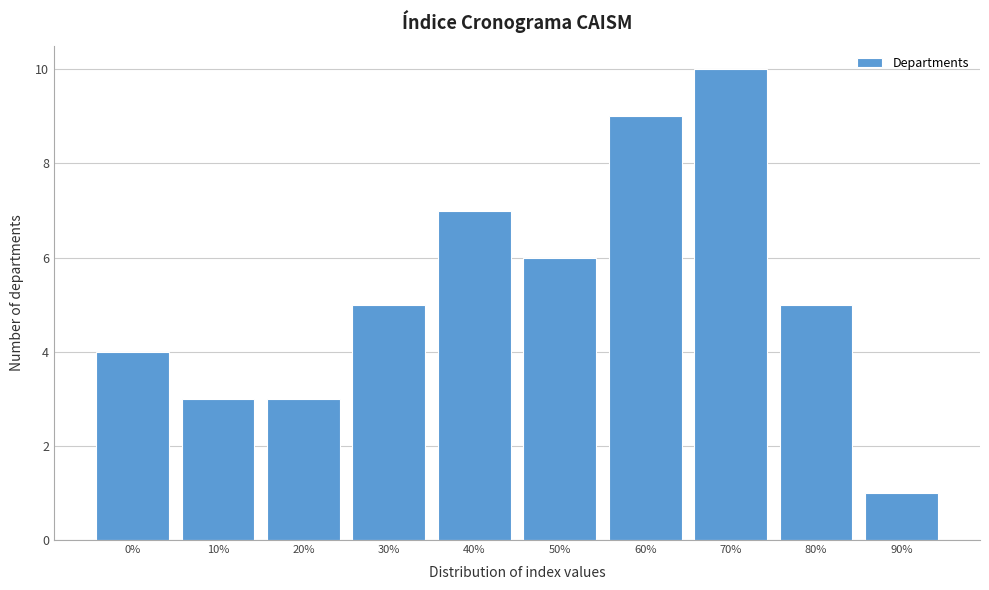

Reading left to right, list all the values displayed in this chart.

0%=4	10%=3	20%=3	30%=5	40%=7	50%=6	60%=9	70%=10	80%=5	90%=1